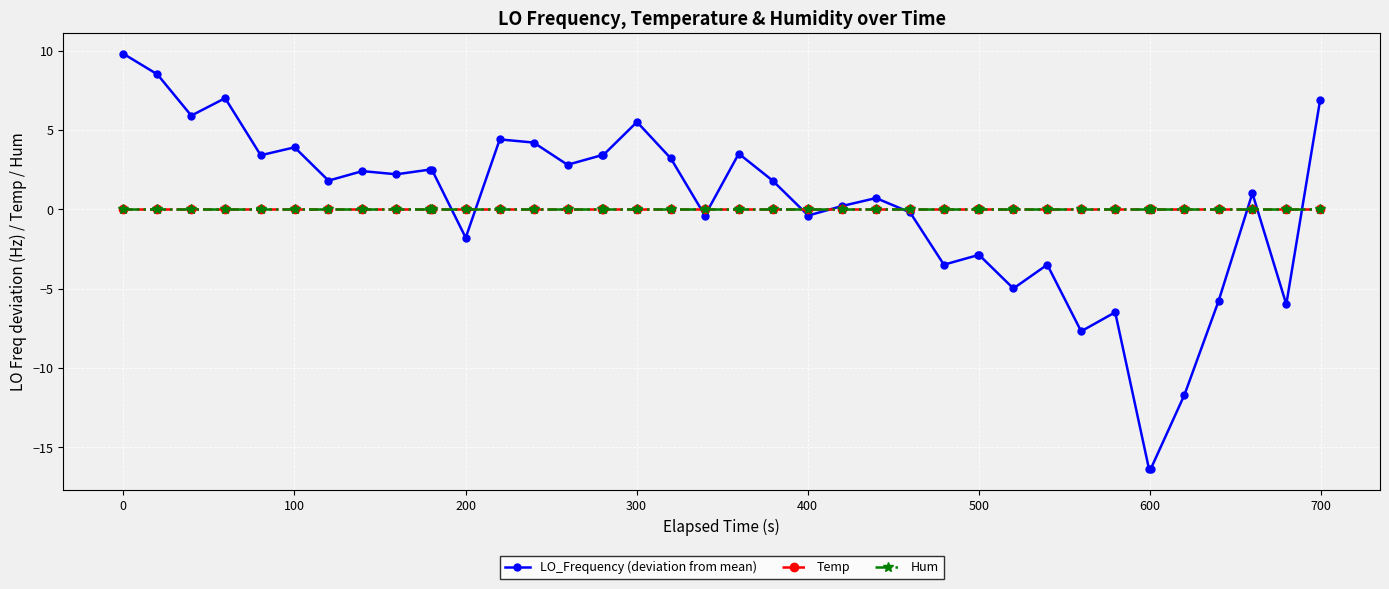

Which series ends up on top after the final intersection of Temp and LO_Frequency (deviation from mean)?

LO_Frequency (deviation from mean)